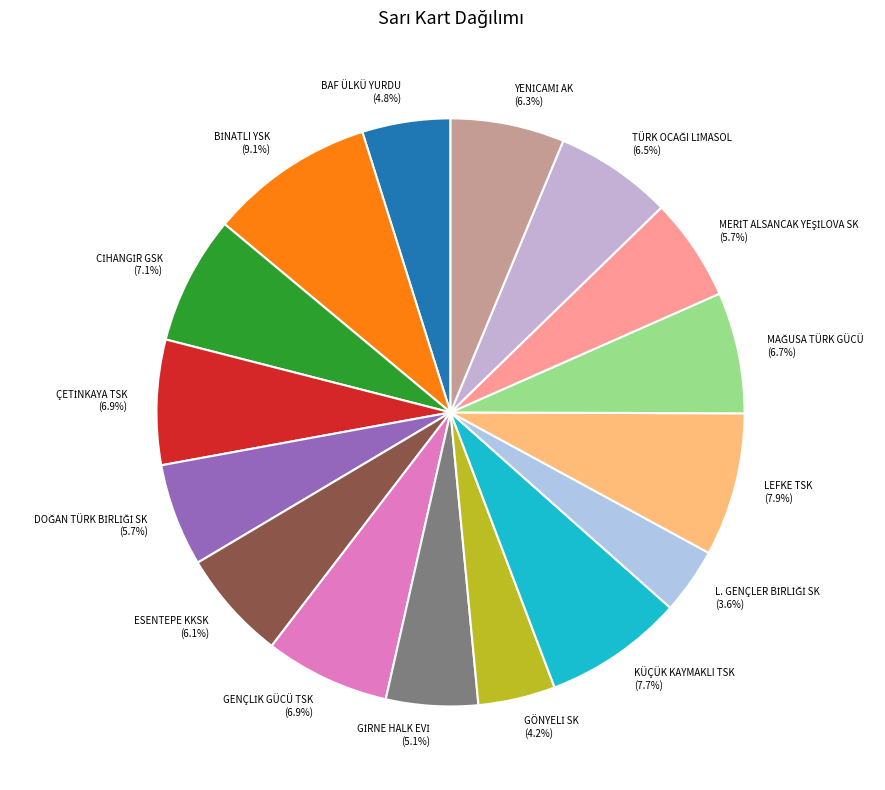

To the nearest percent, what is the difference between the largest and smallest slice percentages?

5%